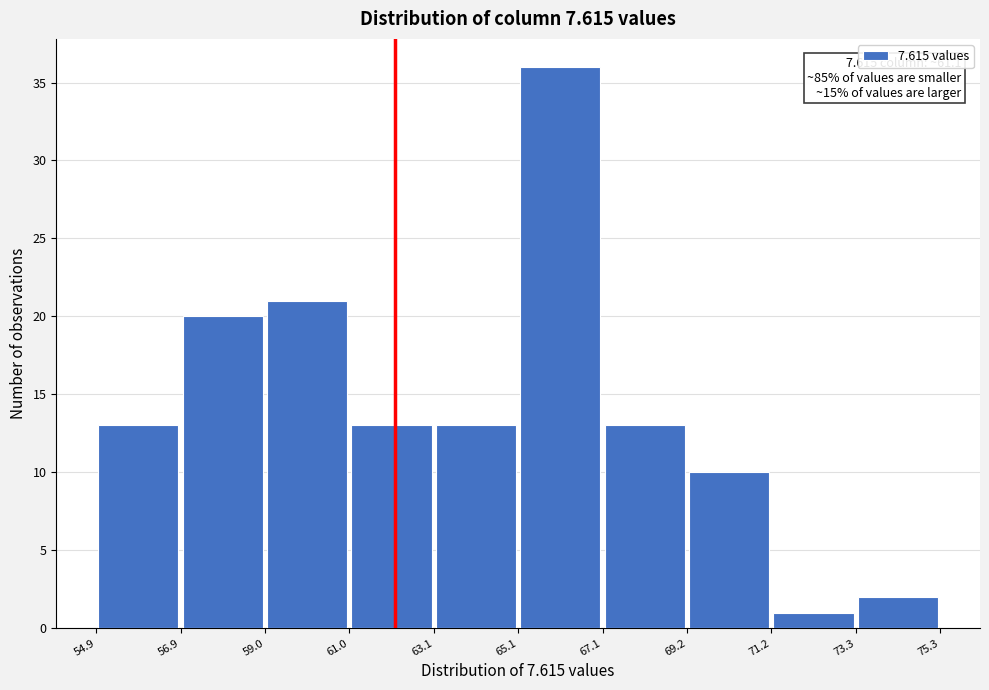

Which range on the x-axis has the tallest bar?

65.1 to 67.1